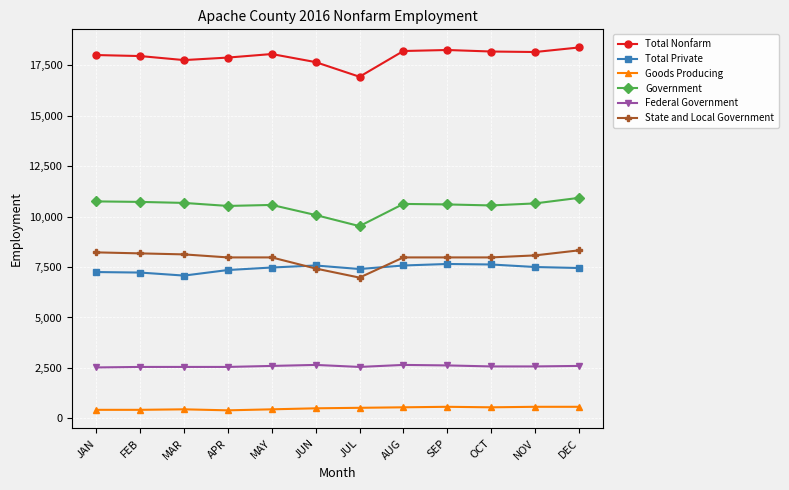

What is the label of the 12th point from the left?

DEC